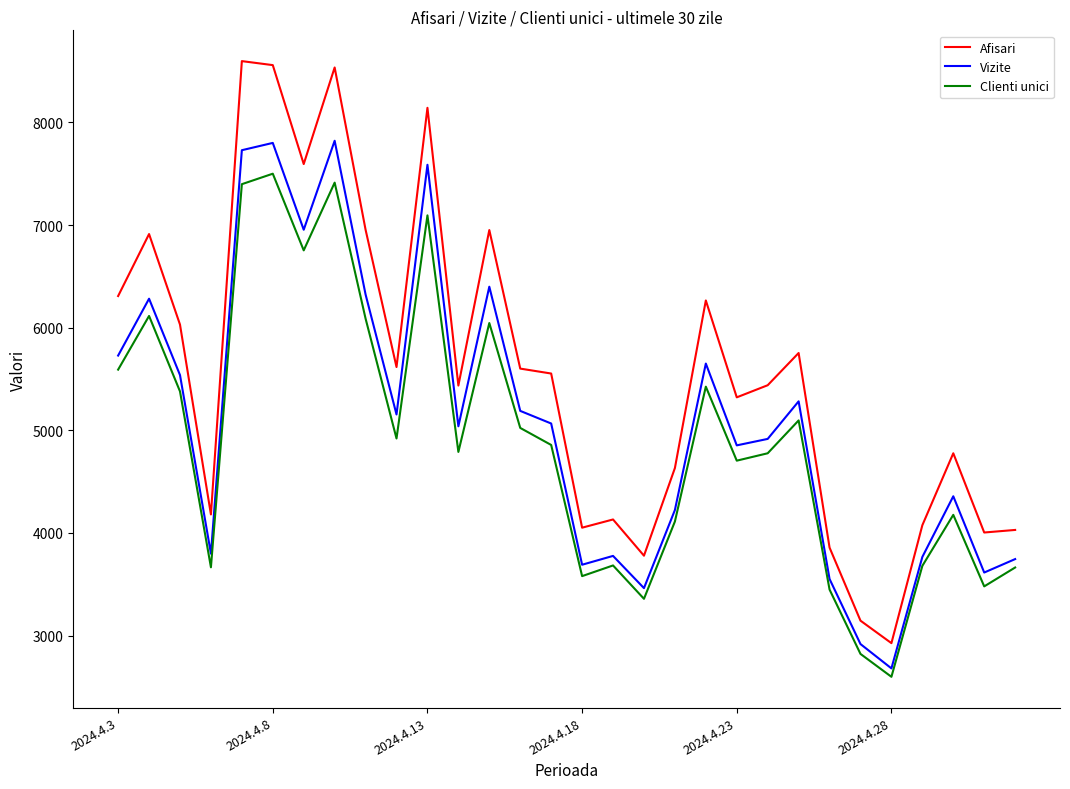

What is the minimum value shown in the chart?

2598